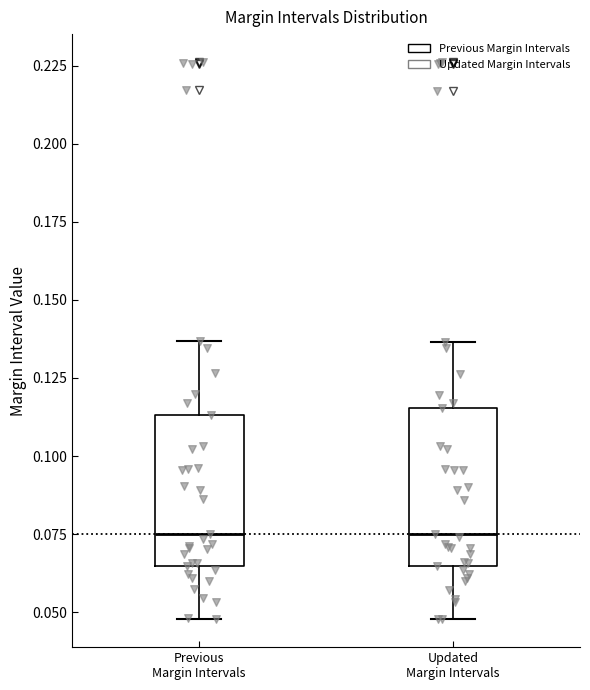

Reading left to right, transcribe this box plot: for each box, give where its median line is, the range the box spans, and where its two whiskers end, as read against the y-axis. The values are not printed on the chart, so give them approximately, as read against the axis.

Previous Margin Intervals: median 0.075, box 0.065 to 0.115, whiskers 0.050 to 0.135
Updated Margin Intervals: median 0.075, box 0.065 to 0.115, whiskers 0.050 to 0.135